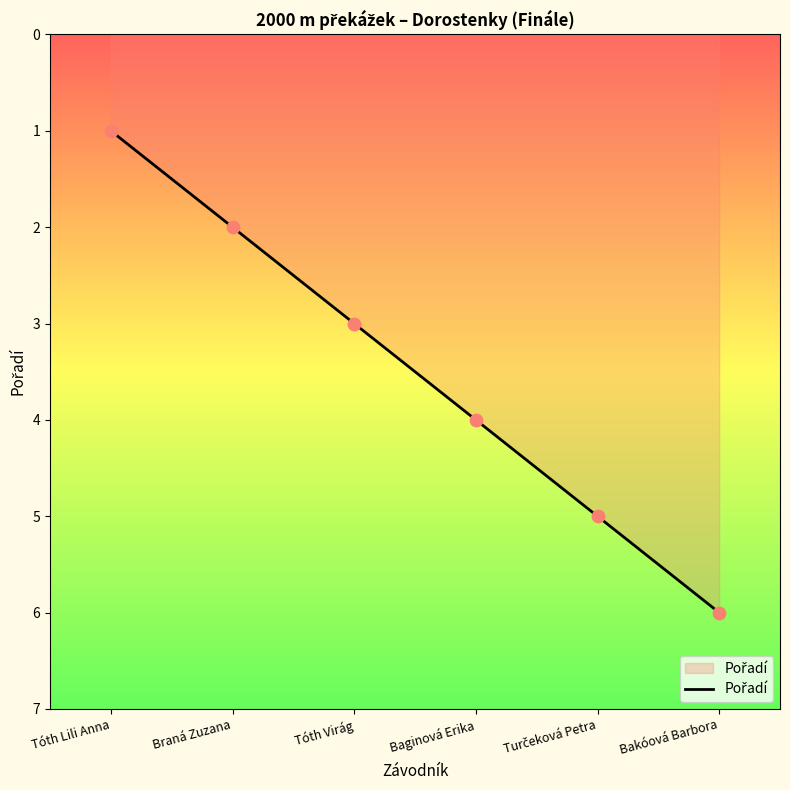

What is the change in value from Baginová Erika to Bakóová Barbora?

+2